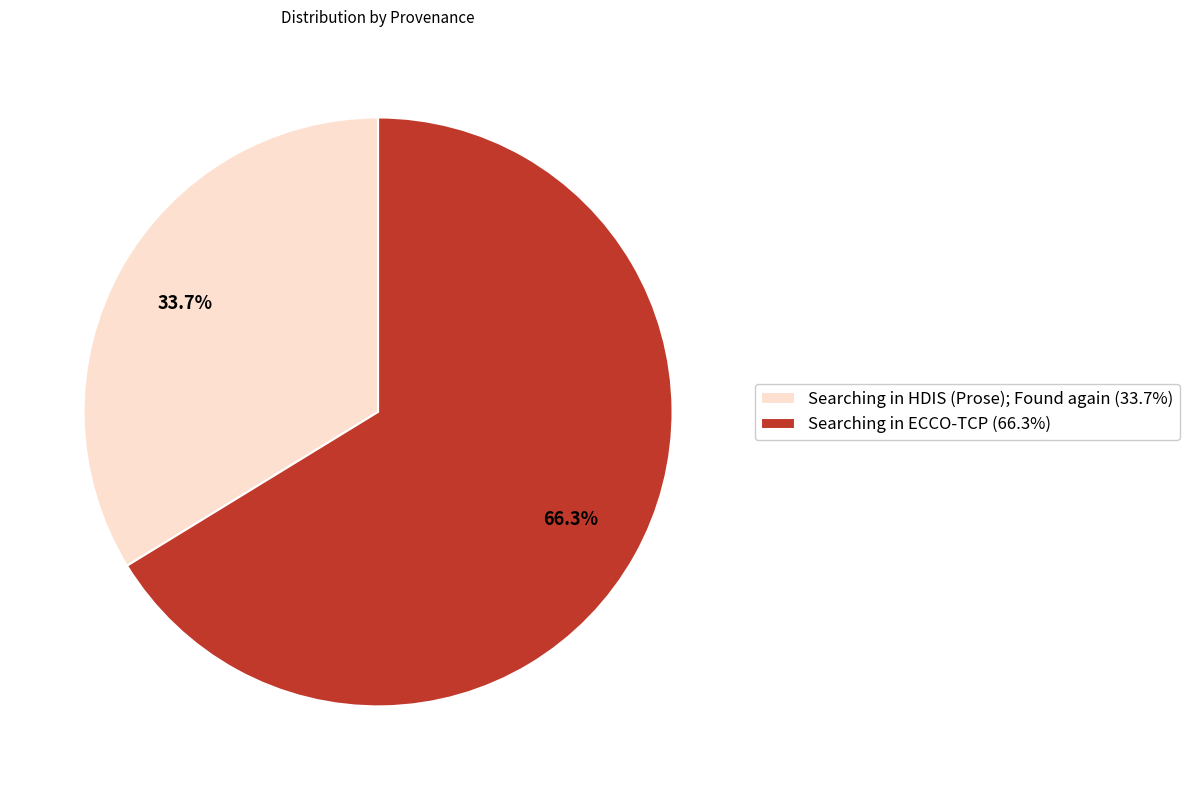

How many segments does this pie chart have?

2